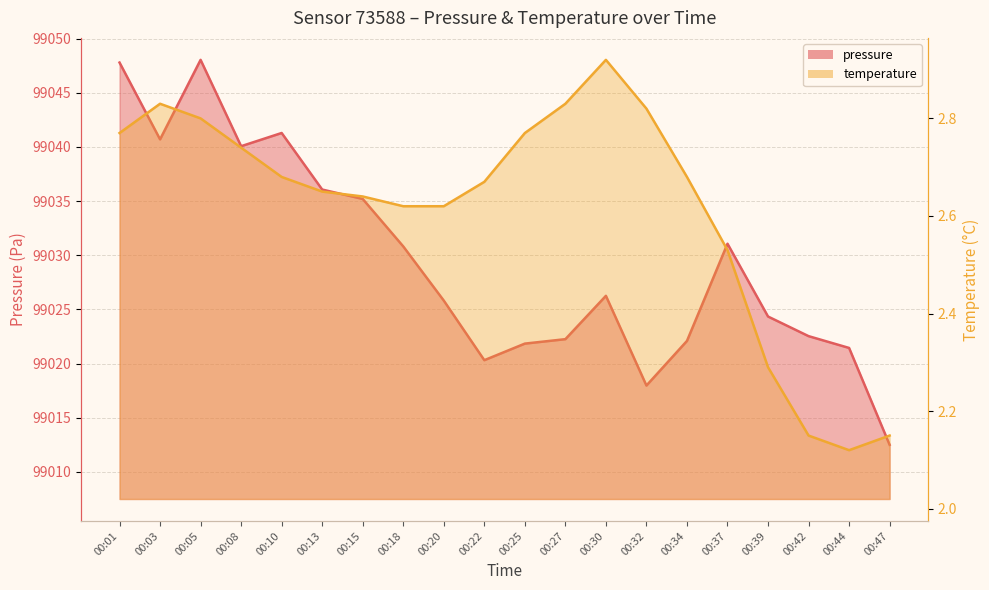

Which series changed the most between 00:05 and 00:34?

pressure